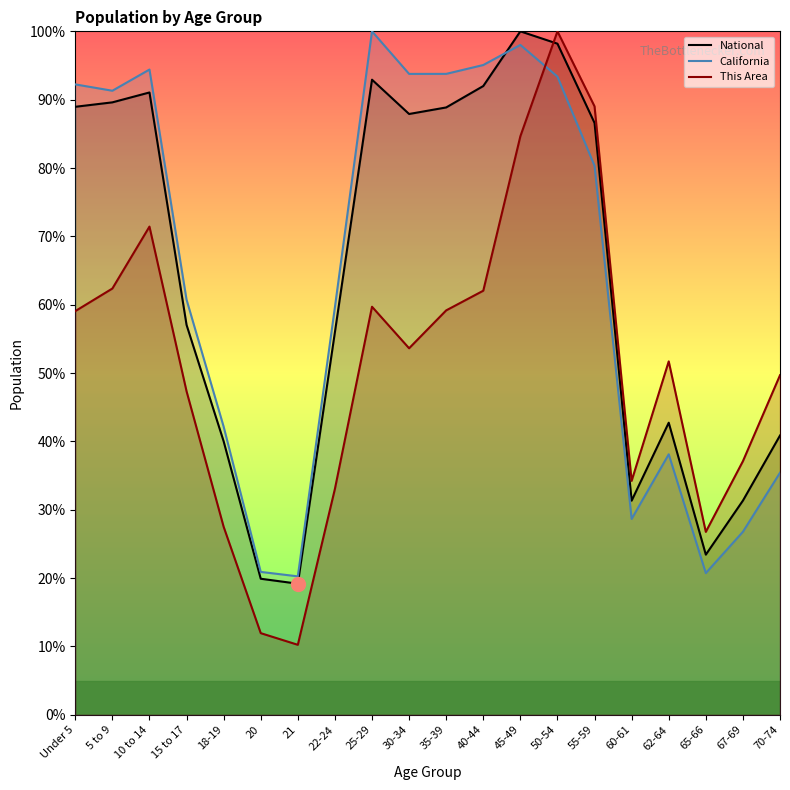

In This Area, how many points are higher than both neighbors (excluding endpoints)?

4